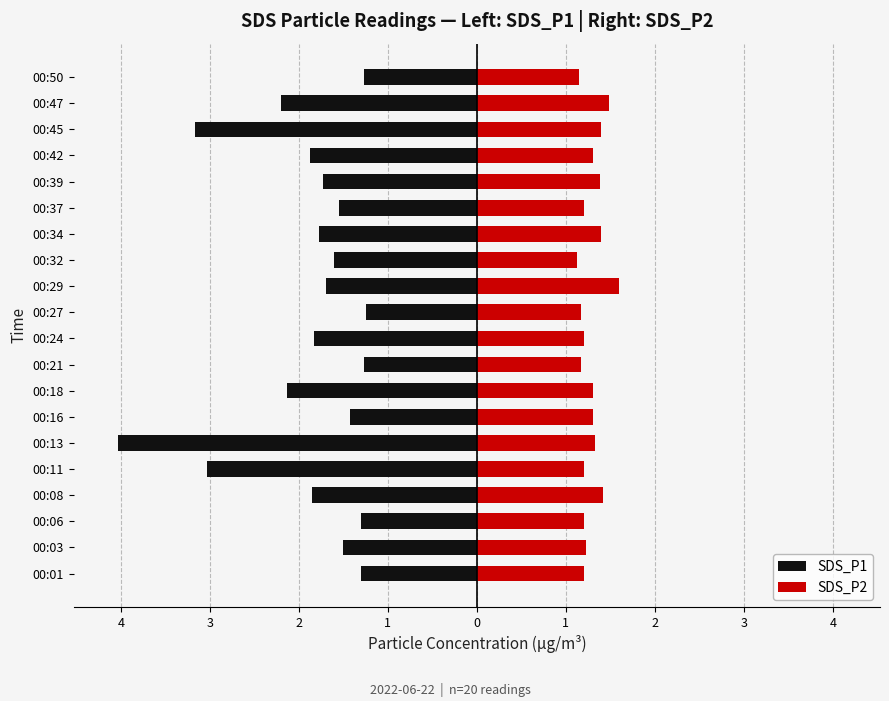

What is the sum of all SDS_P1 values?

-37.8